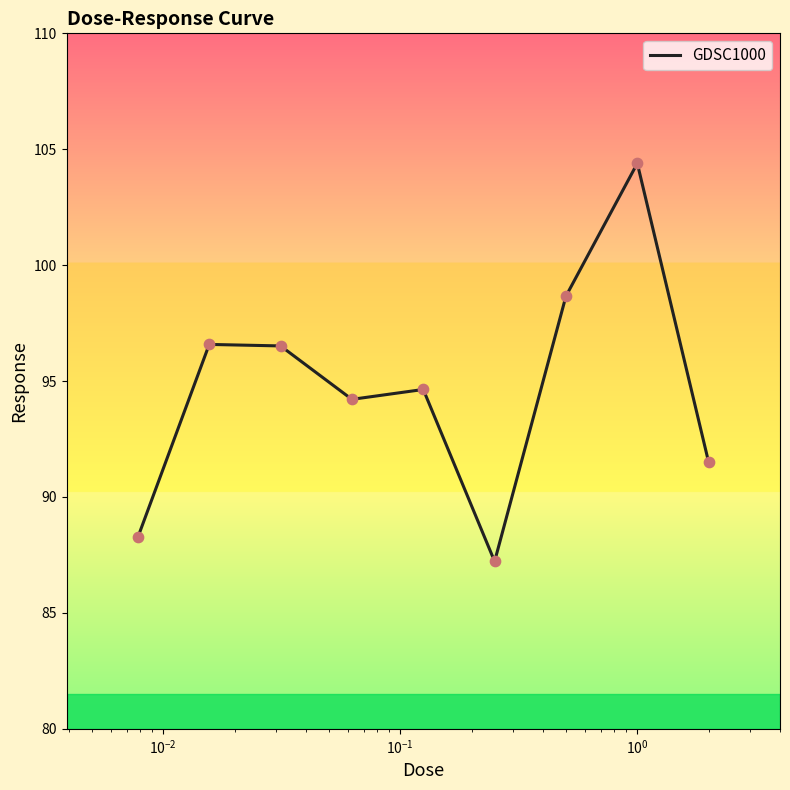

What is the difference between the maximum and minimum values?

17.2